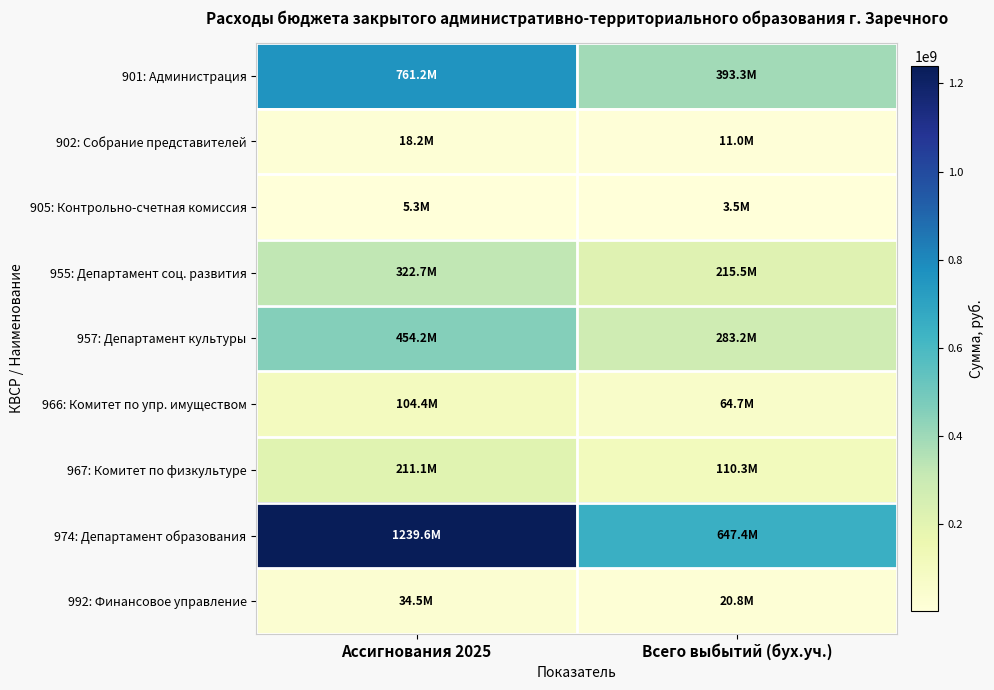

What is the total value across all series at Всего выбытий (бух.уч.)?

1749743802.2